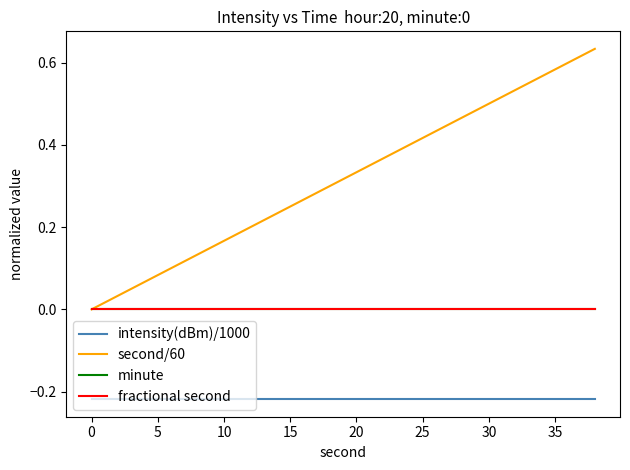

How many lines are shown in the chart?

4